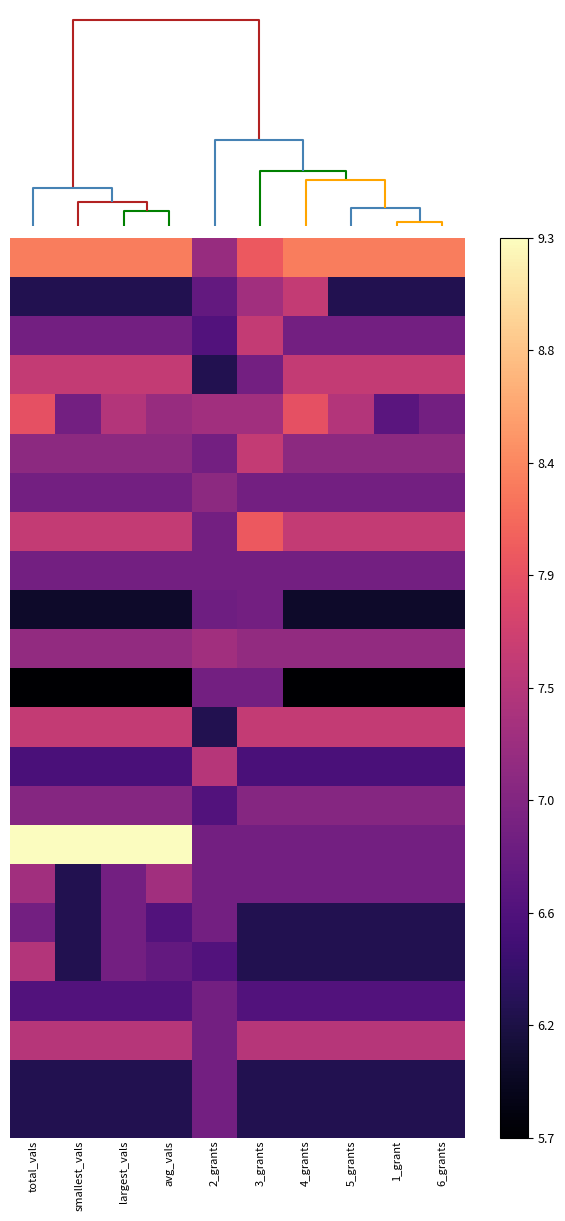

Between 4_grants and avg_vals, which is larger?

4_grants